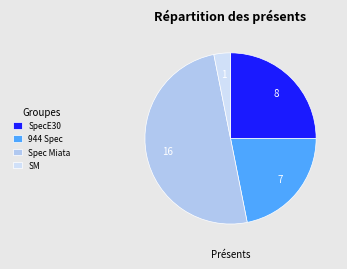

Approximately how many times larger is the value at SpecE30 compared to Spec Miata?

0.5